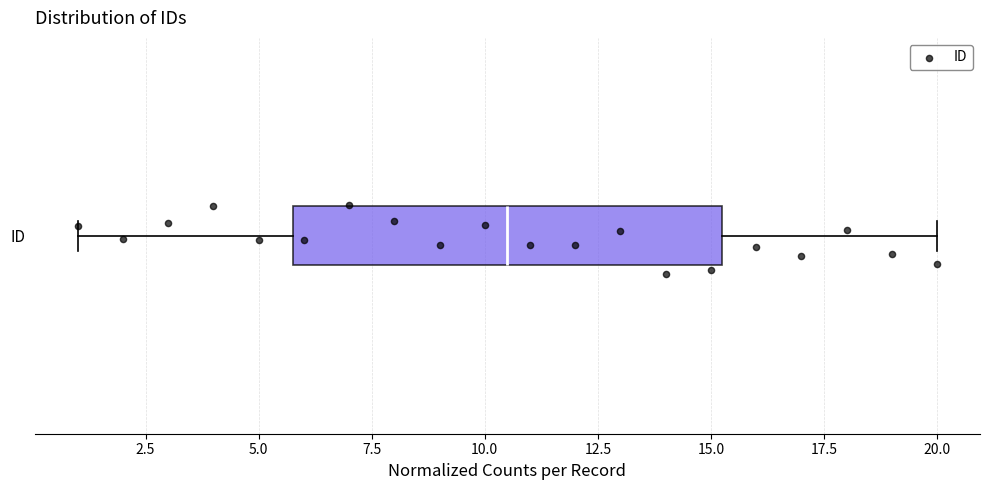

Read this box plot against the x-axis: the position of the median line, the range covered by the box, and the ends of both whiskers. The values are not printed on the chart, so give them approximately, as read against the axis.

median 10.5, box 6.0 to 15.5, whiskers 1.0 to 20.0